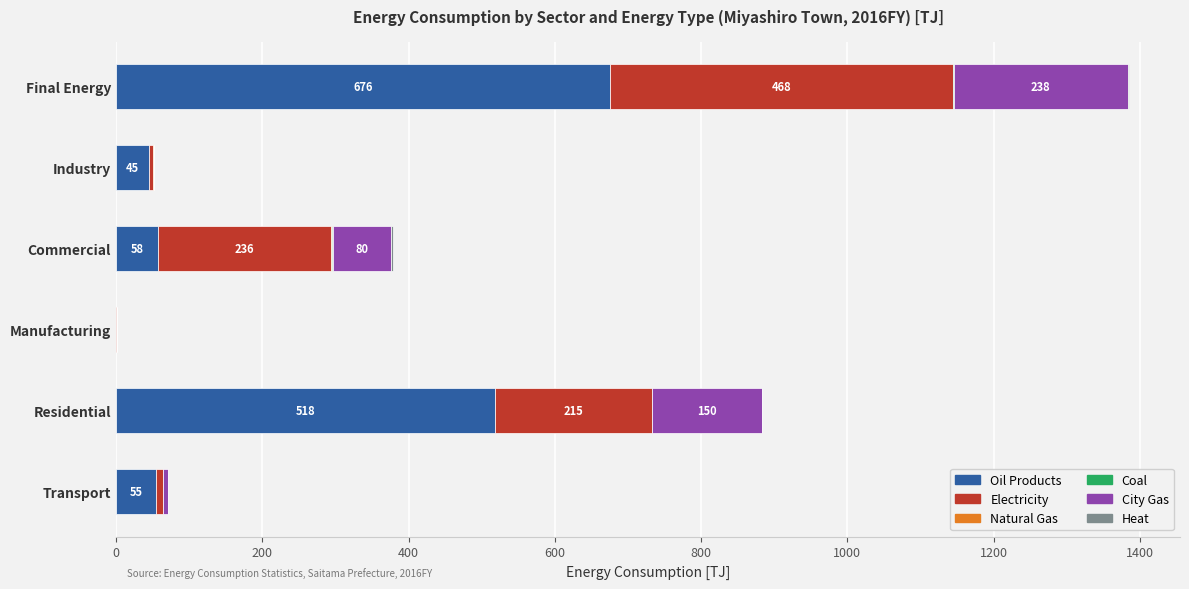

What is the highest value of the Oil Products series?

675.8